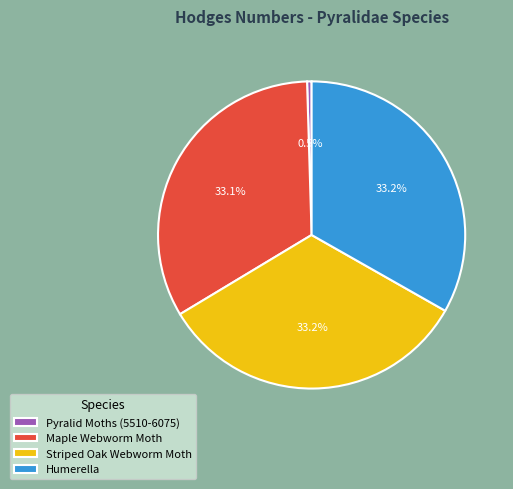

Between Humerella and Pyralid Moths (5510-6075), which is larger?

Humerella